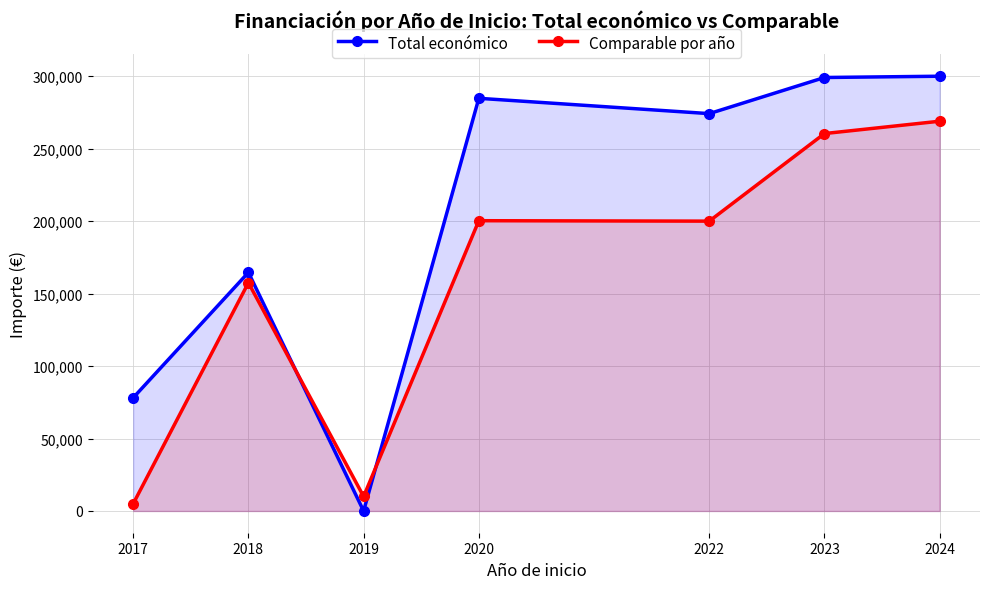

List the labels in order of Total económico value, largest first.

2024, 2023, 2020, 2022, 2018, 2017, 2019